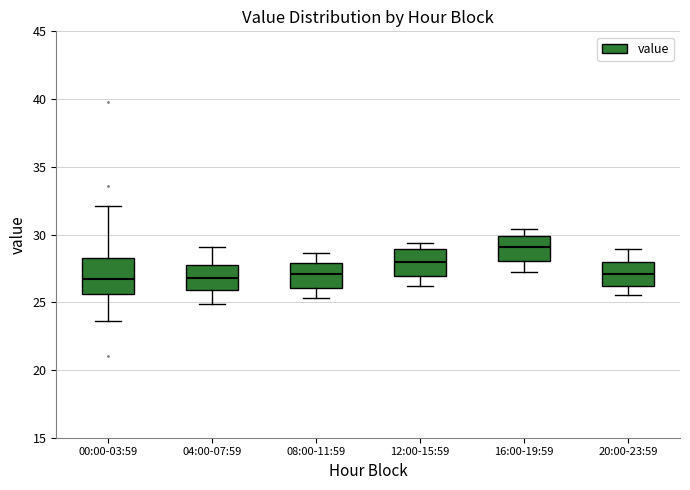

Reading left to right, transcribe this box plot: for each box, give where its median line is, the range the box spans, and where its two whiskers end, as read against the y-axis. The values are not printed on the chart, so give them approximately, as read against the axis.

00:00-03:59: median 26.5, box 25.5 to 28.5, whiskers 23.5 to 32.0
04:00-07:59: median 27.0, box 26.0 to 27.5, whiskers 25.0 to 29.0
08:00-11:59: median 27.0, box 26.0 to 28.0, whiskers 25.5 to 28.5
12:00-15:59: median 28.0, box 27.0 to 29.0, whiskers 26.0 to 29.5
16:00-19:59: median 29.0, box 28.0 to 30.0, whiskers 27.0 to 30.5
20:00-23:59: median 27.0, box 26.0 to 28.0, whiskers 25.5 to 29.0